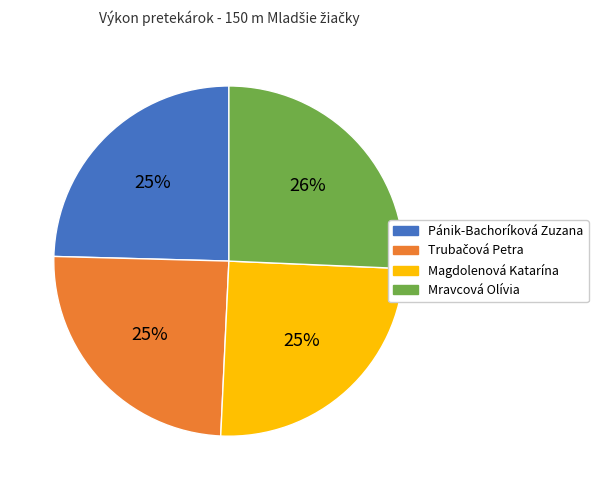

To the nearest percent, what is the combined percentage of Pánik-Bachoríková Zuzana and Magdolenová Katarína?

50%